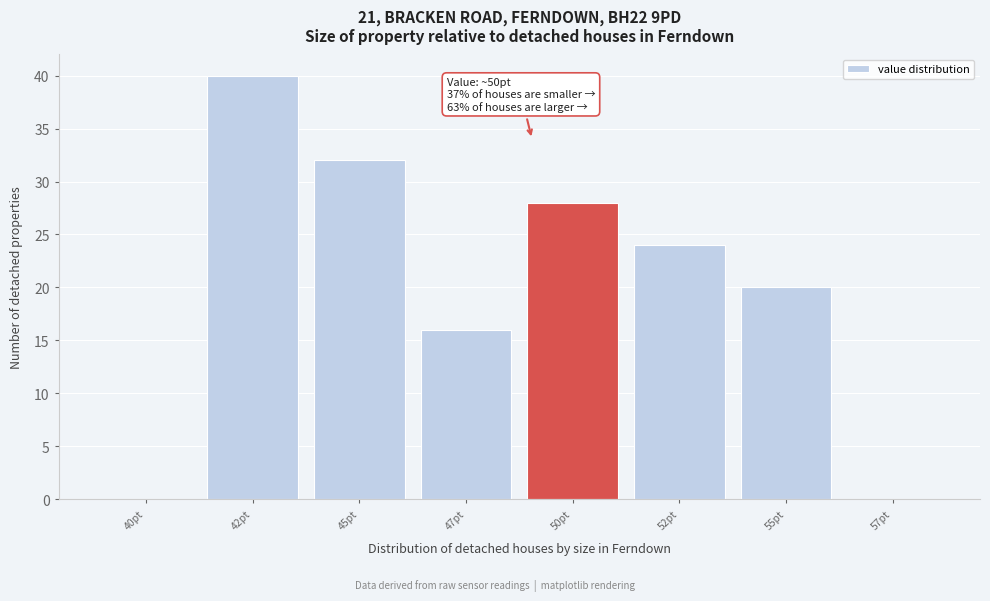

Reading right to left, transcribe all the data shown in this chart.

57pt=0	55pt=20	52pt=24	50pt=28	47pt=16	45pt=32	42pt=40	40pt=0